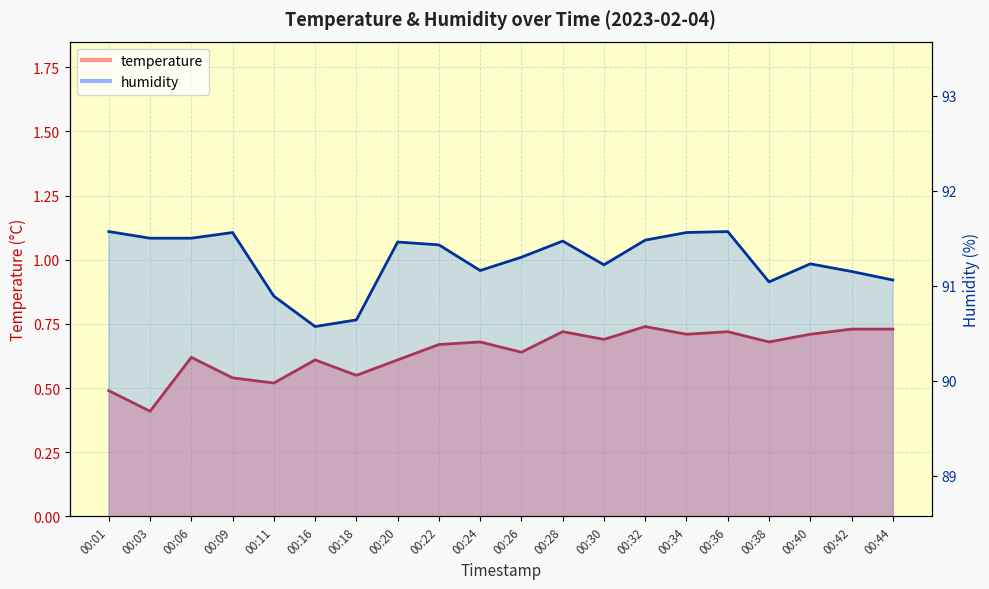

Reading left to right, transcribe all the data shown in this chart.

temperature: 00:01=0.5	00:03=0.4	00:06=0.6	00:09=0.5	00:11=0.5	00:16=0.6	00:18=0.6	00:20=0.6	00:22=0.7	00:24=0.7	00:26=0.6	00:28=0.7	00:30=0.7	00:32=0.7	00:34=0.7	00:36=0.7	00:38=0.7	00:40=0.7	00:42=0.7	00:44=0.7
humidity: 00:01=91.6	00:03=91.5	00:06=91.5	00:09=91.6	00:11=90.9	00:16=90.6	00:18=90.6	00:20=91.5	00:22=91.4	00:24=91.2	00:26=91.3	00:28=91.5	00:30=91.2	00:32=91.5	00:34=91.6	00:36=91.6	00:38=91.0	00:40=91.2	00:42=91.2	00:44=91.1